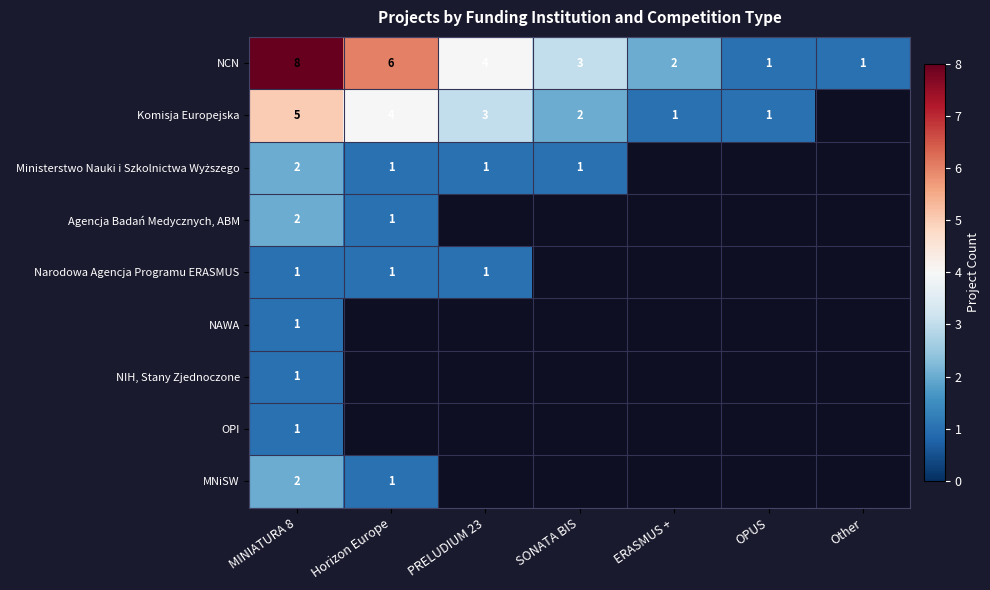

What is the difference between the second highest and second lowest values in the NCN series?

5